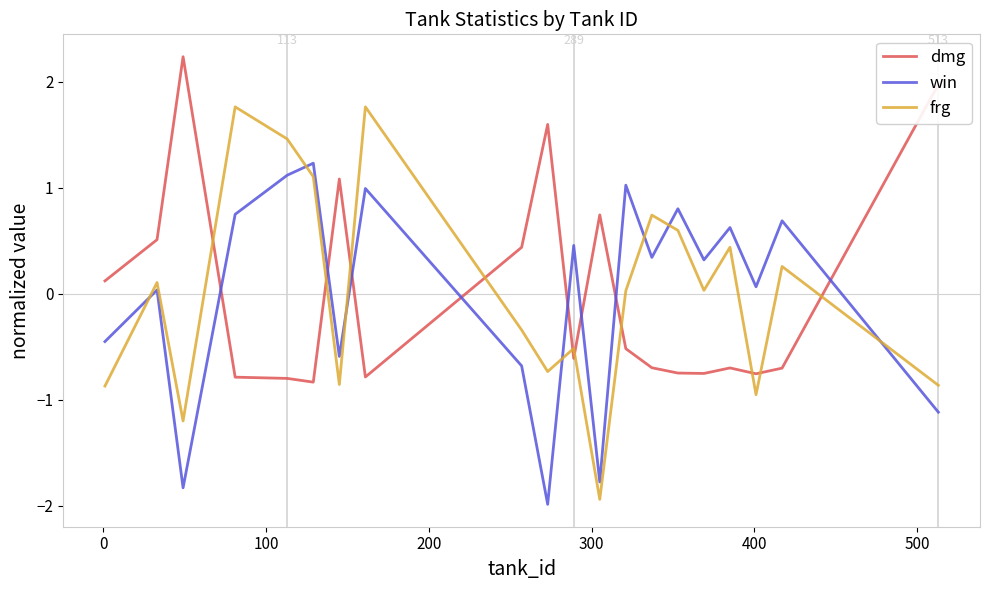

What is the highest value of the dmg series?

2.2